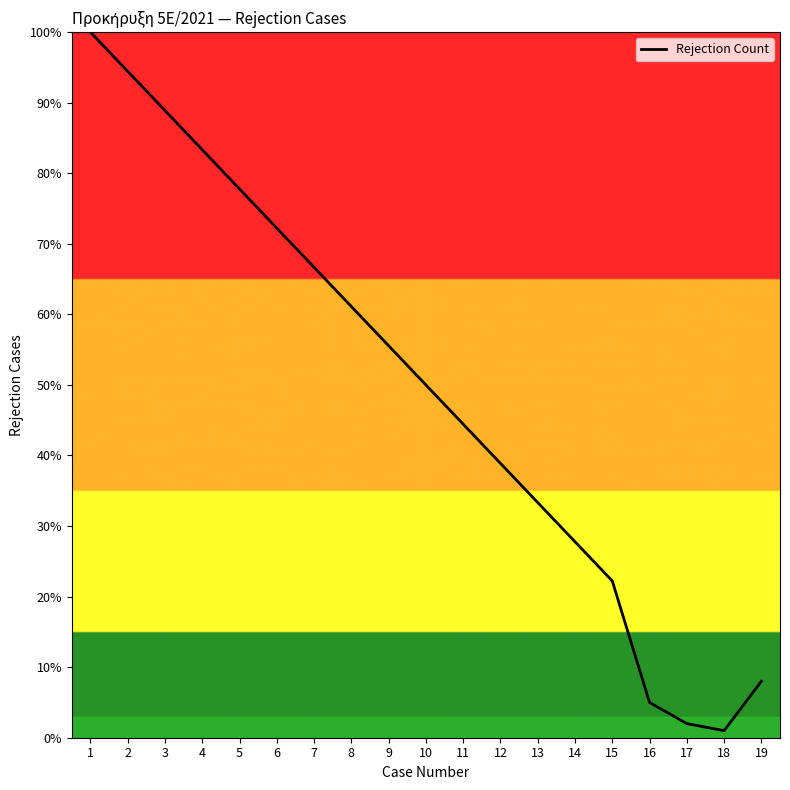

Which has a higher value, 2 or 12?

2